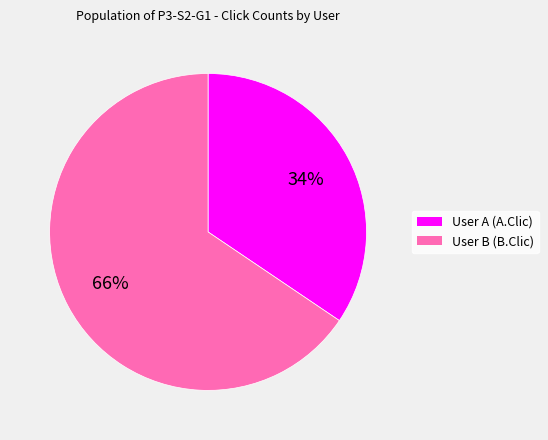

Rank the categories by value from highest to lowest.

User B, User A